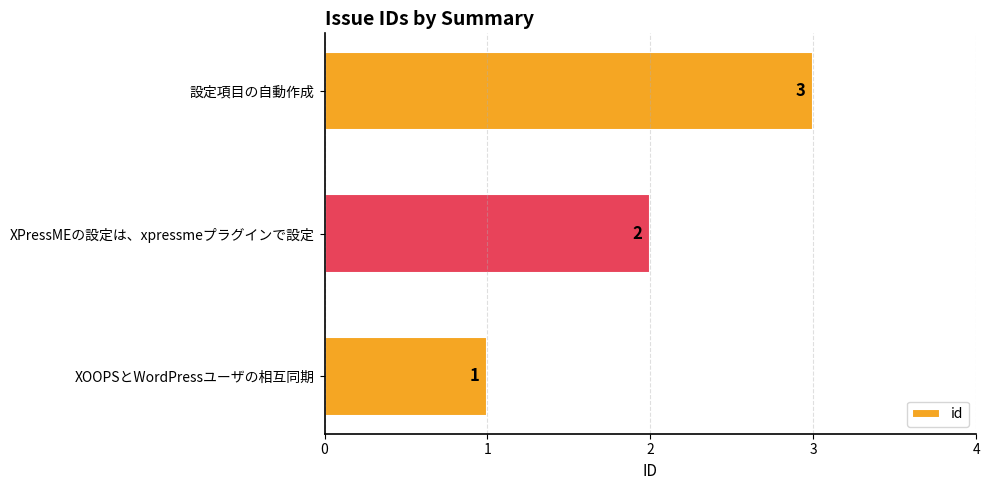

How many data points are less than 2?

1